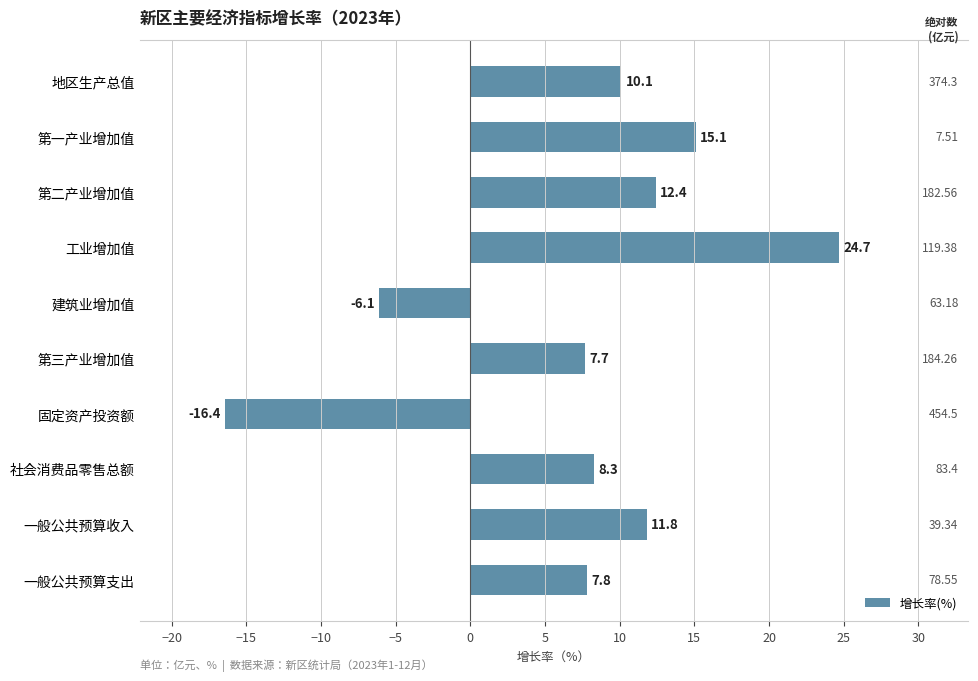

What is the label of the 10th bar from the top?

一般公共预算支出